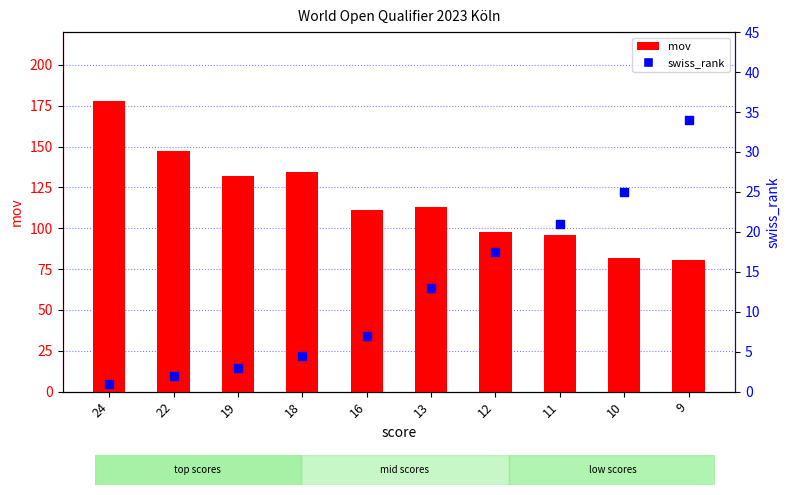

Which series contains the highest Y value?

mov